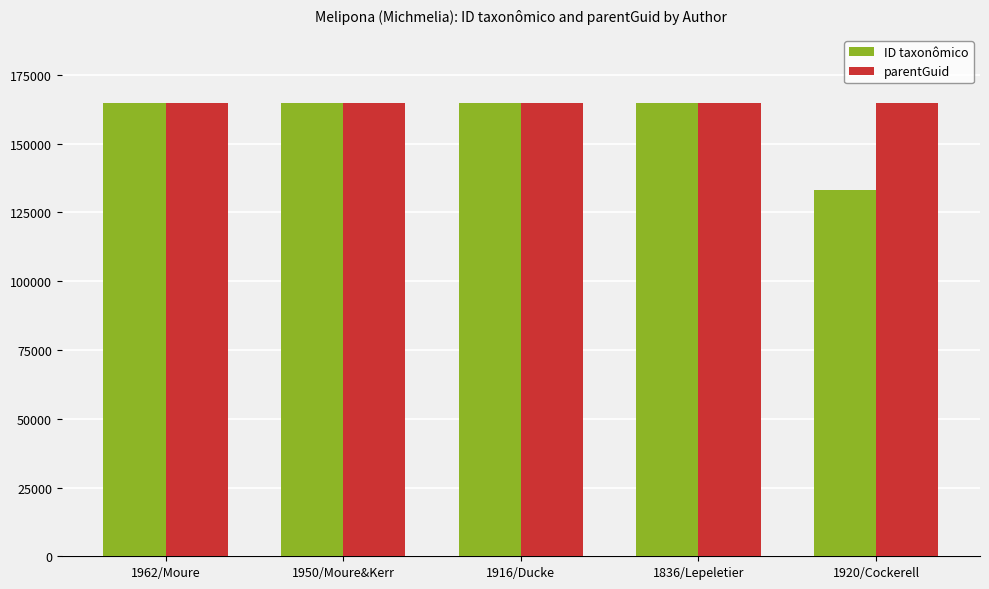

Which series has the largest range (max minus min)?

ID taxonômico